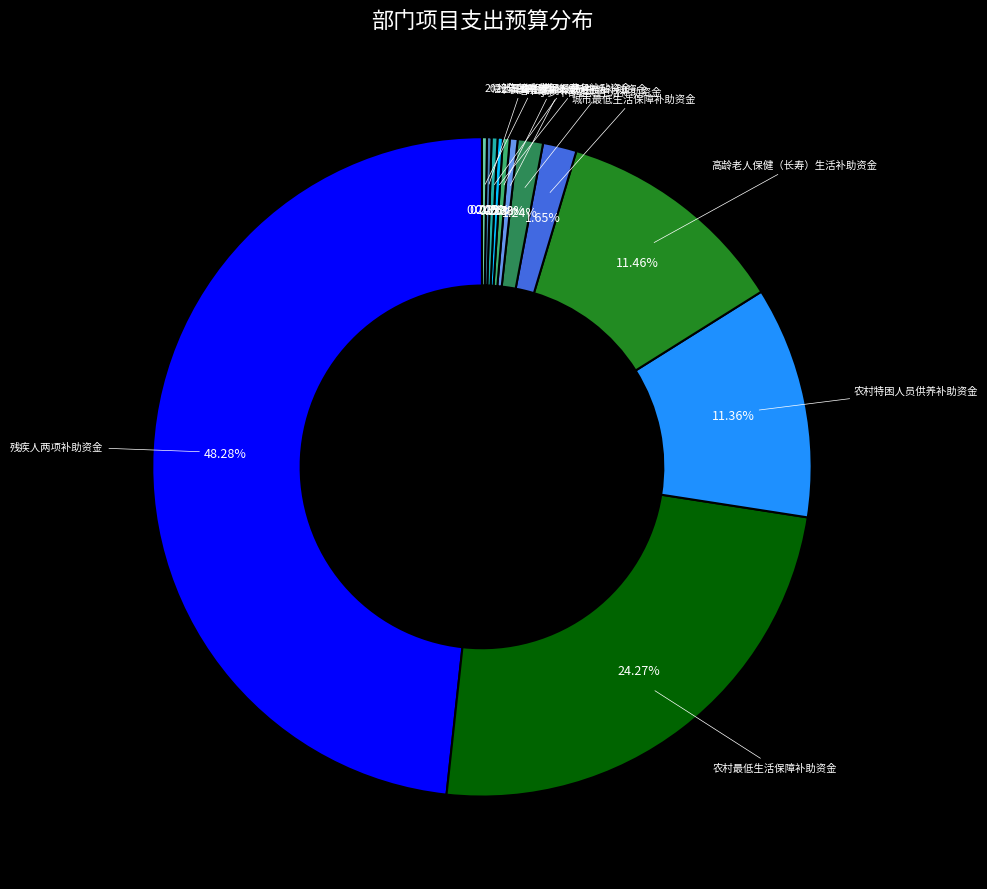

Does any single category account for the majority?

No